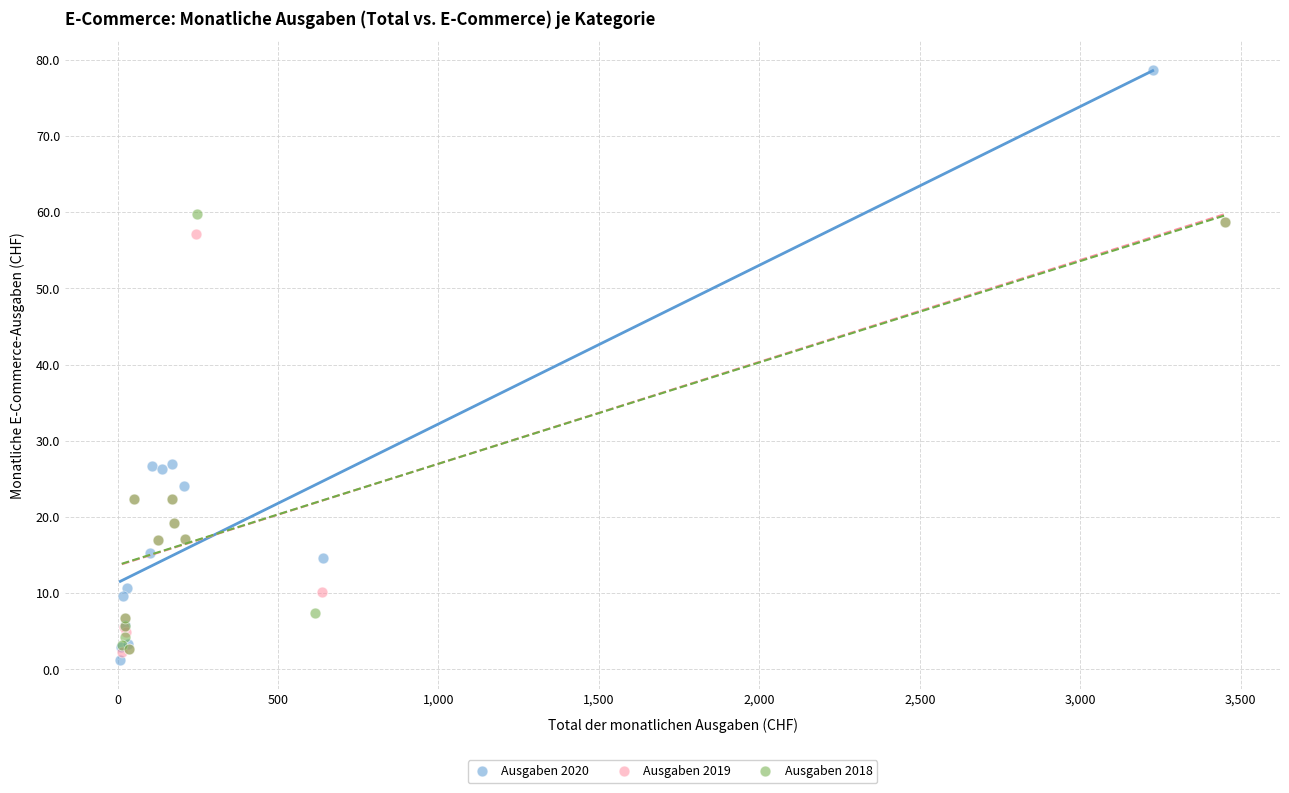

What are all the series names shown in the legend?

Ausgaben 2020, Ausgaben 2019, Ausgaben 2018